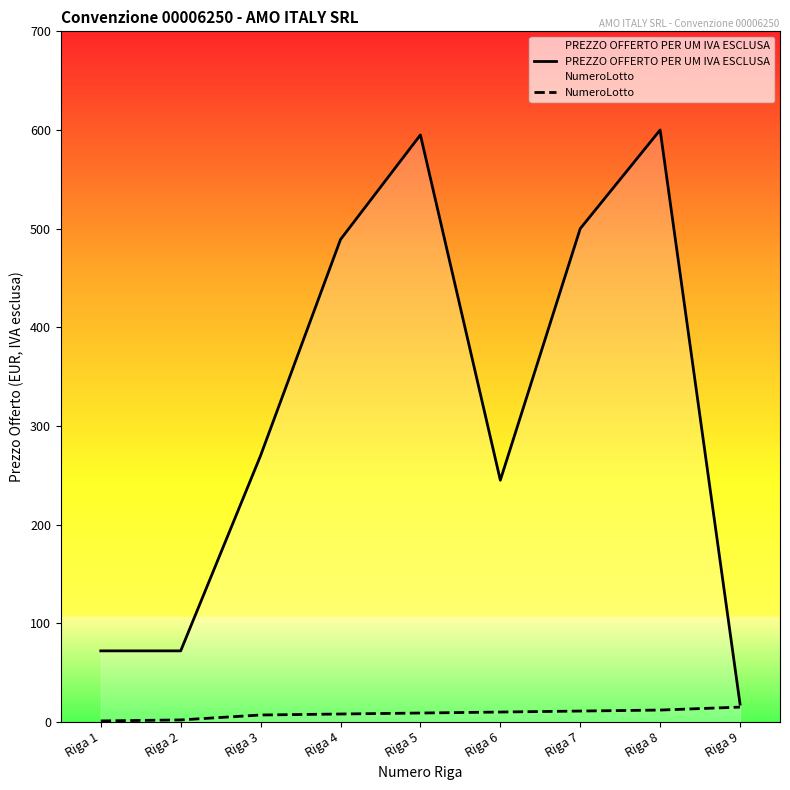

Rank the series by their average value, from lowest to highest.

NumeroLotto, PREZZO OFFERTO PER UM IVA ESCLUSA